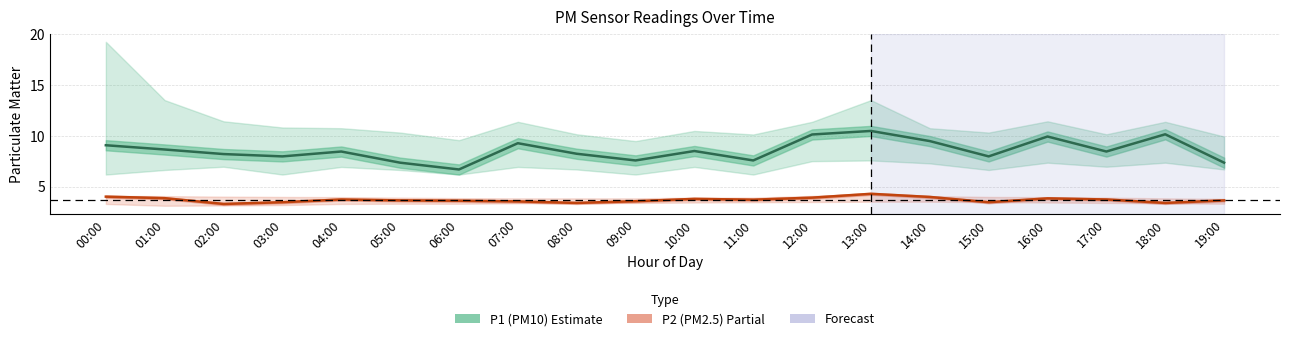

Which series has the largest total across all categories?

P1 (PM10)